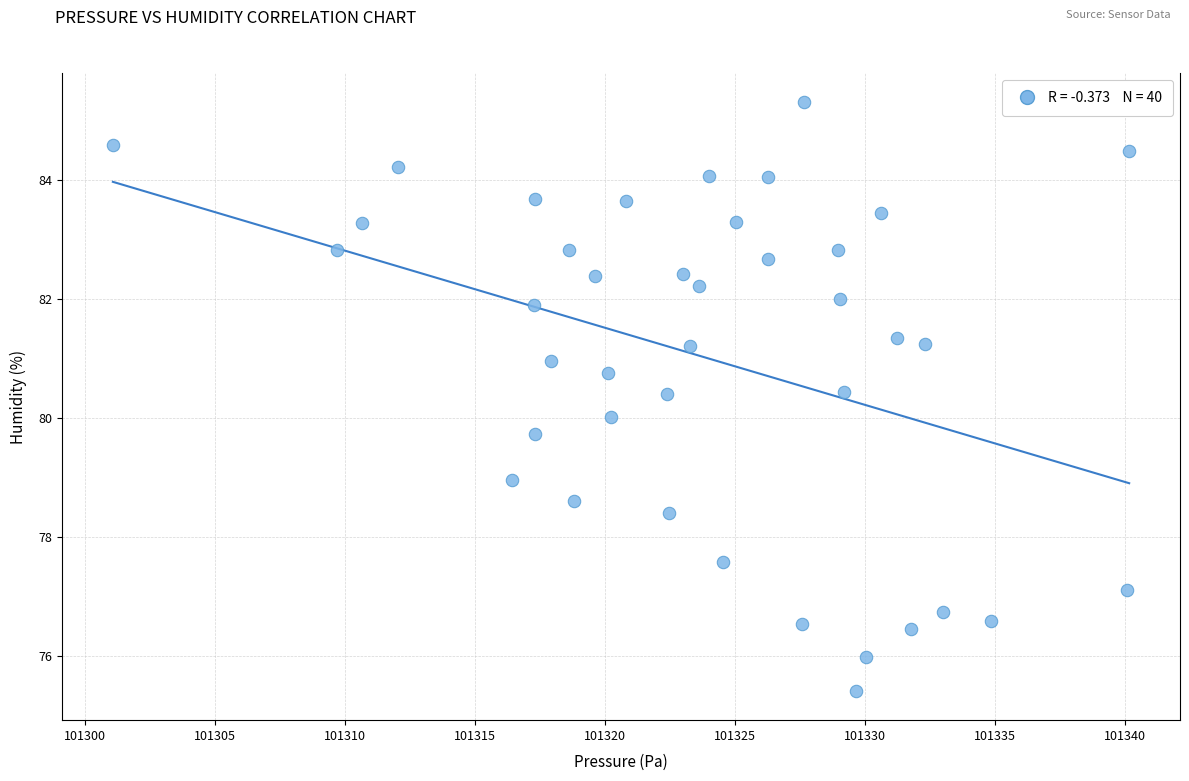

What is the range of X values (max minus min)?

39.1